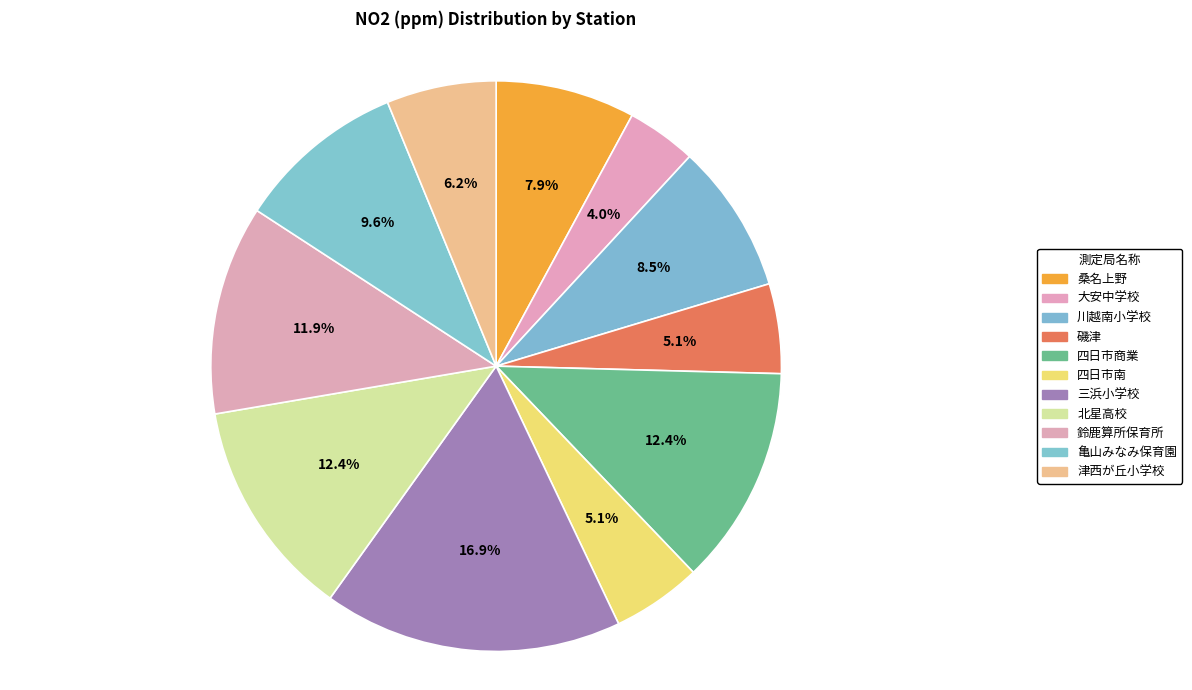

Between 津西が丘小学校 and 亀山みなみ保育園, which is larger?

亀山みなみ保育園